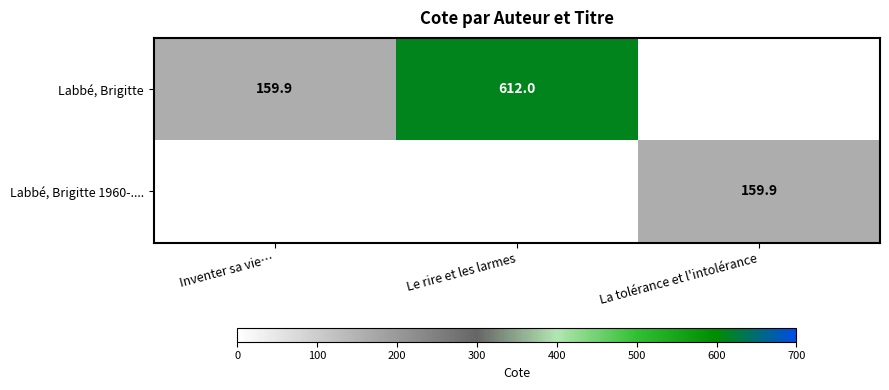

True or false: Labbé, Brigitte 1960-.... has a value of 159.9 at La tolérance et l'intolérance.

True